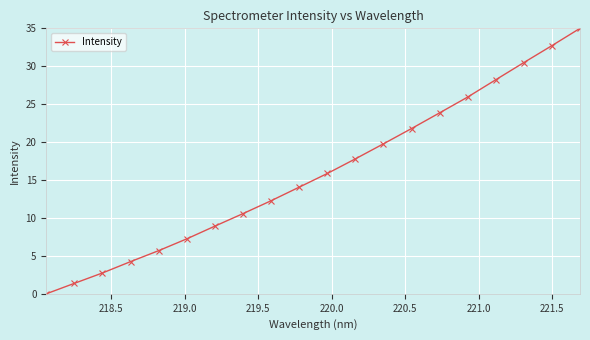

What is the difference between the second highest and second lowest values?

31.3